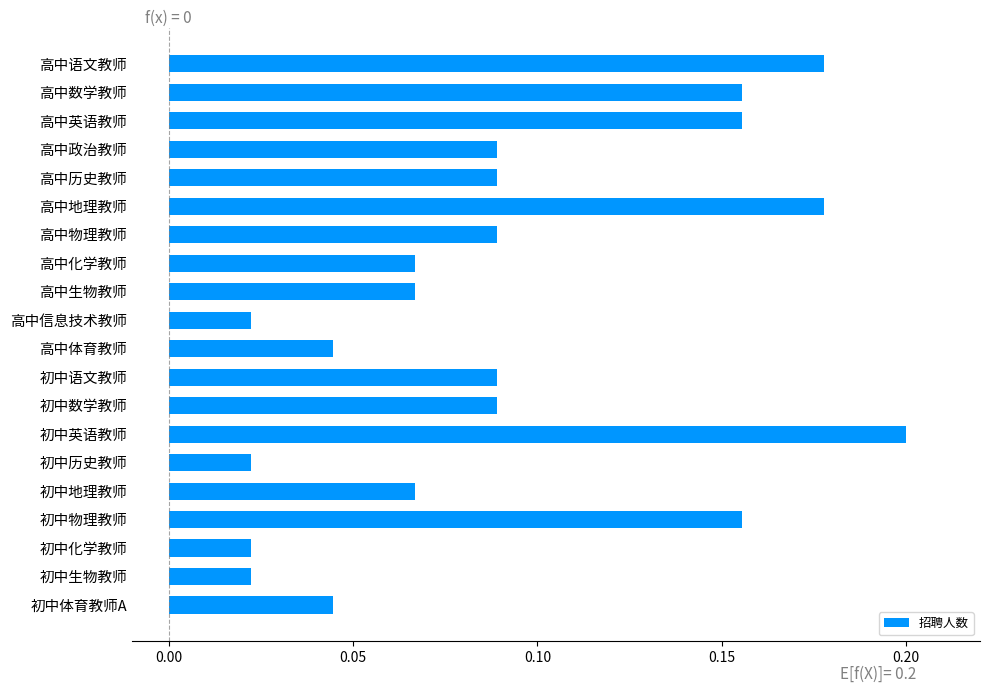

How many values are between 0 and 1?

20